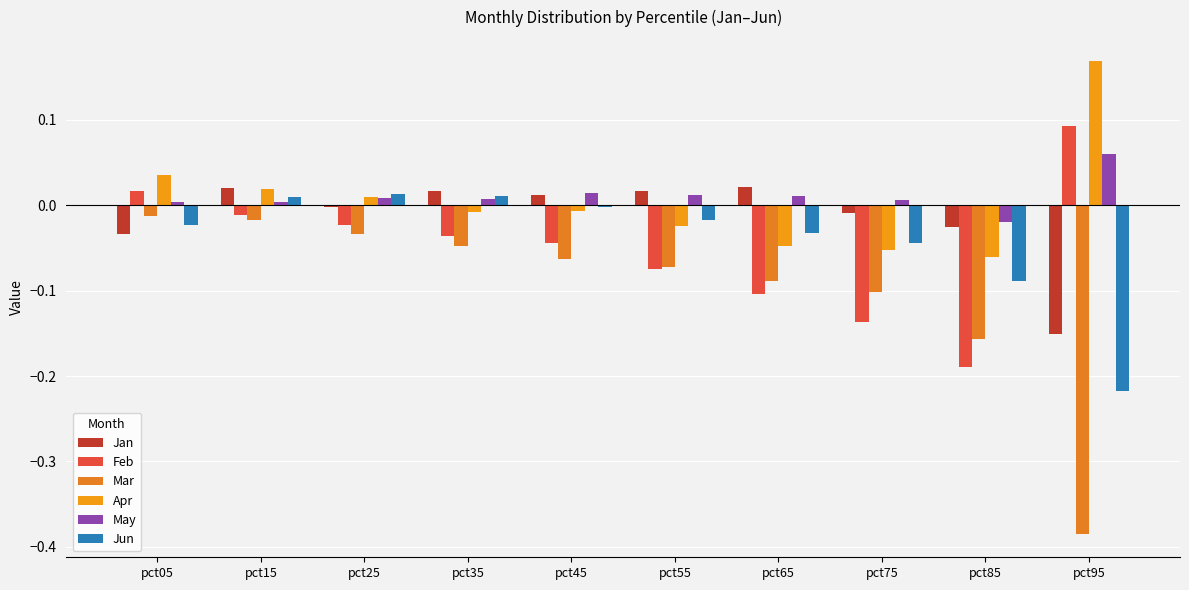

The value of Jan at pct55 is 0.0. True or false?

True